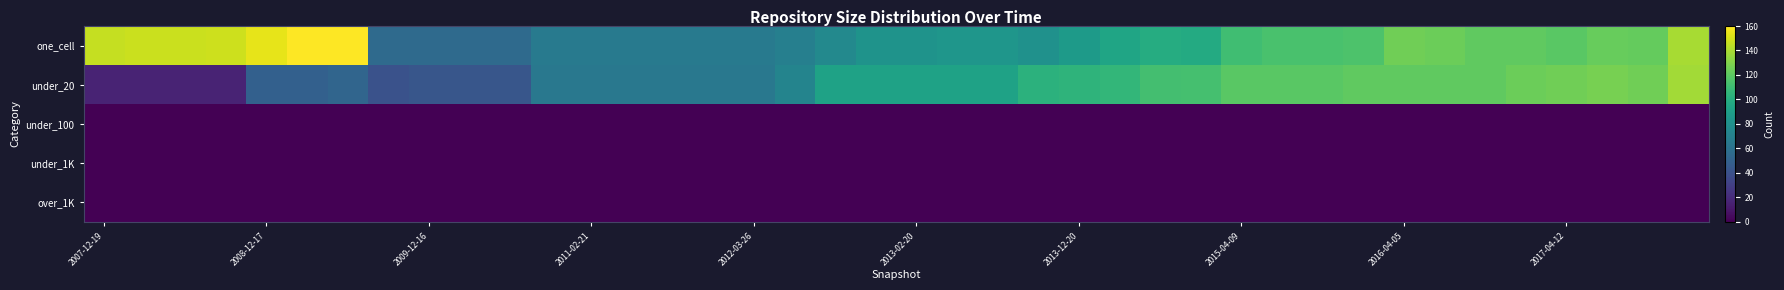

Reading left to right, transcribe all the data shown in this chart.

one_cell: 146	147	147	148	154	160	160	55	55	55	55	66	66	66	66	66	66	69	75	82	82	84	84	81	87	94	99	98	111	114	114	115	125	124	121	121	119	123	122	139
under_20: 16	16	16	16	49	49	52	40	43	43	43	64	64	64	64	64	64	72	92	92	92	92	92	103	104	106	112	113	119	119	119	121	121	121	121	124	125	127	125	138
under_100: 0	0	0	0	0	0	0	0	0	0	0	0	0	0	0	0	0	0	0	0	0	0	0	0	0	0	0	0	0	0	0	0	0	0	0	0	0	0	0	0
under_1K: 0	0	0	0	0	0	0	0	0	0	0	0	0	0	0	0	0	0	0	0	0	0	0	0	0	0	0	0	0	0	0	0	0	0	0	0	0	0	0	0
over_1K: 0	0	0	0	0	0	0	0	0	0	0	0	0	0	0	0	0	0	0	0	0	0	0	0	0	0	0	0	0	0	0	0	0	0	0	0	0	0	0	0